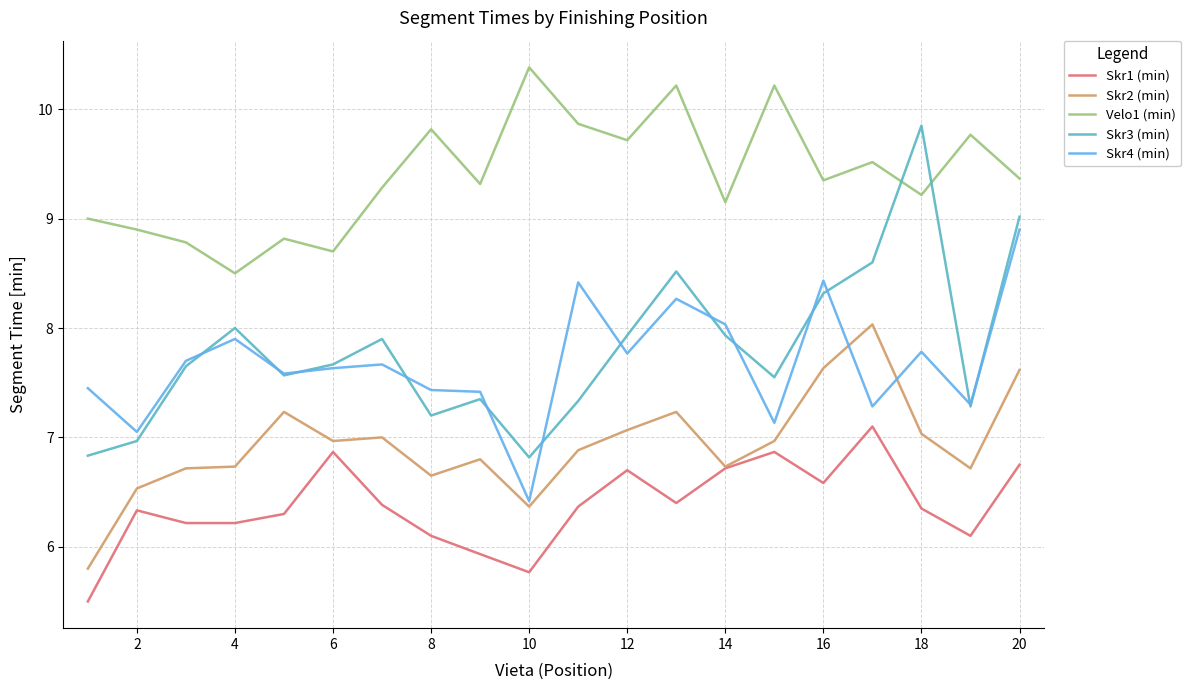

True or false: Skr4 (min) has more than 0 points higher than both neighbors.

True